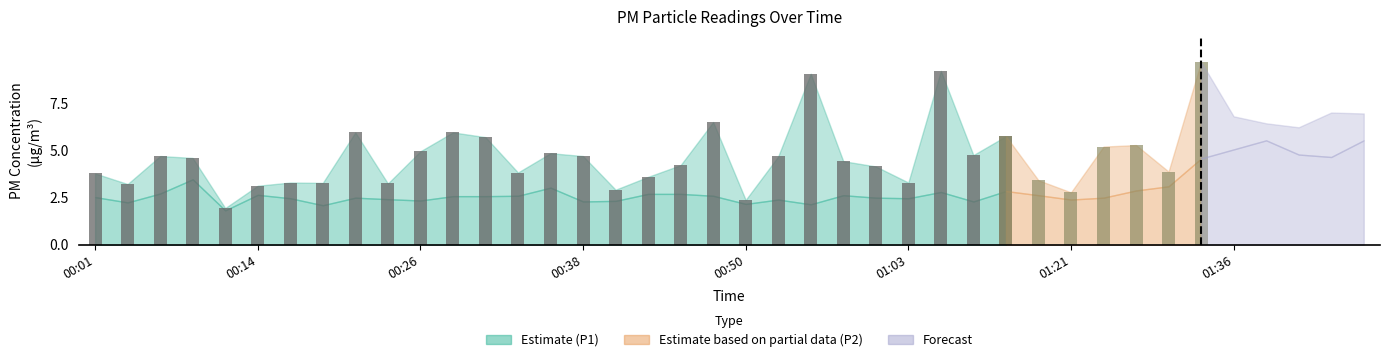

Reading left to right, extract all data points from this chart.

P1: 00:01=3.8	00:04=3.2	00:06=4.7	00:09=4.6	00:11=1.9	00:14=3.1	00:16=3.3	00:19=3.3	00:21=6.0	00:23=3.2	00:26=5.0	00:28=6.0	00:31=5.7	00:33=3.8	00:36=4.8	00:38=4.7	00:41=2.9	00:43=3.6	00:45=4.2	00:48=6.5	00:50=2.4	00:53=4.7	00:55=9.1	00:58=4.4	01:00=4.2	01:03=3.3	01:05=9.2	01:08=4.8	01:10=5.8	01:15=3.4	01:21=2.8	01:23=5.2	01:29=5.3	01:31=3.9	01:34=9.7	01:36=6.8	01:39=6.4	01:41=6.2	01:43=7.0	01:46=7.0
P2: 00:01=2.5	00:04=2.2	00:06=2.7	00:09=3.5	00:11=1.8	00:14=2.6	00:16=2.5	00:19=2.1	00:21=2.5	00:23=2.4	00:26=2.4	00:28=2.6	00:31=2.6	00:33=2.6	00:36=3.0	00:38=2.3	00:41=2.3	00:43=2.7	00:45=2.7	00:48=2.6	00:50=2.2	00:53=2.4	00:55=2.1	00:58=2.6	01:00=2.5	01:03=2.5	01:05=2.8	01:08=2.3	01:10=2.9	01:15=2.6	01:21=2.4	01:23=2.5	01:29=2.9	01:31=3.1	01:34=4.6	01:36=5.0	01:39=5.5	01:41=4.8	01:43=4.7	01:46=5.5